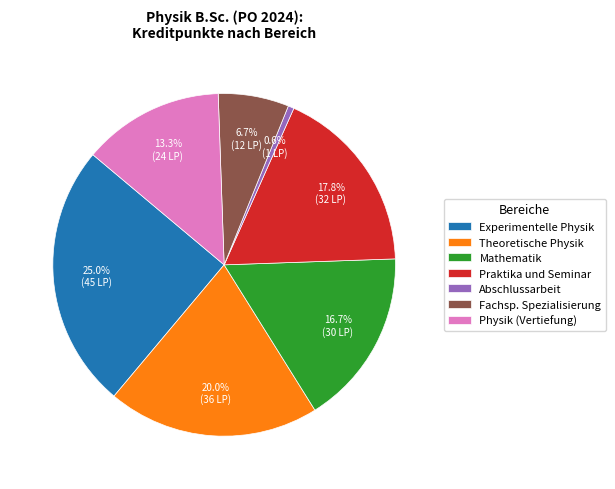

Which category has the smallest portion of the pie?

Abschlussarbeit